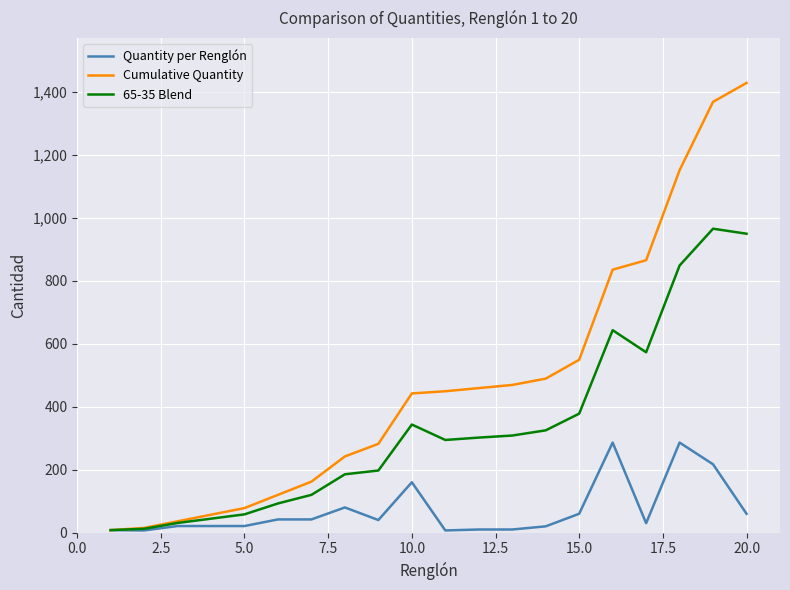

What is the difference between the second highest and second lowest values in the Cumulative Quantity series?

1353.0